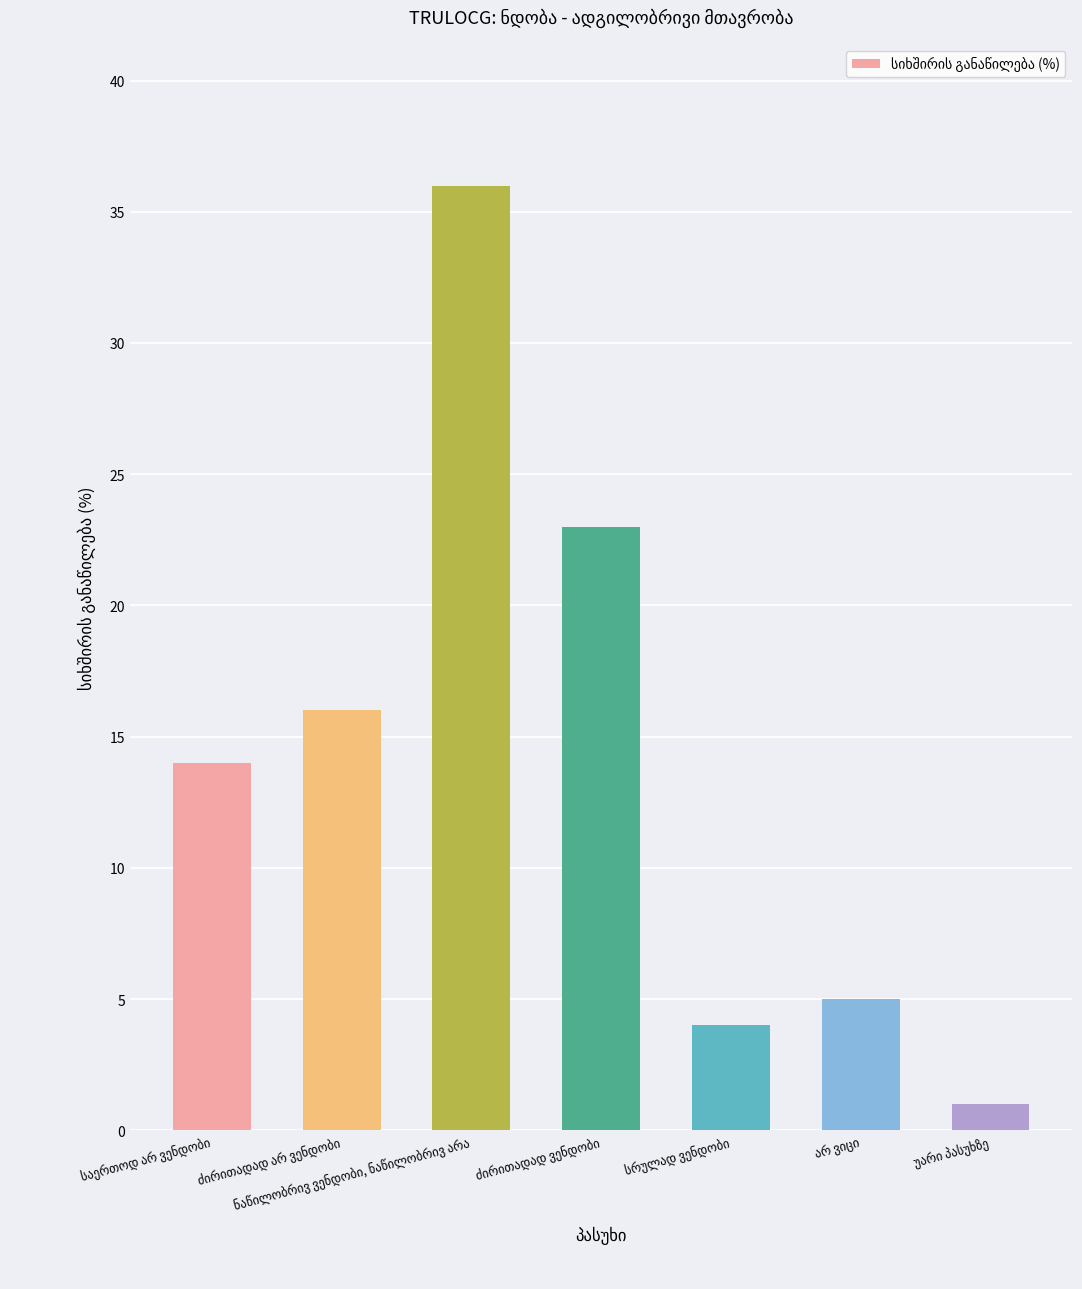

What is the sum of all values?

99